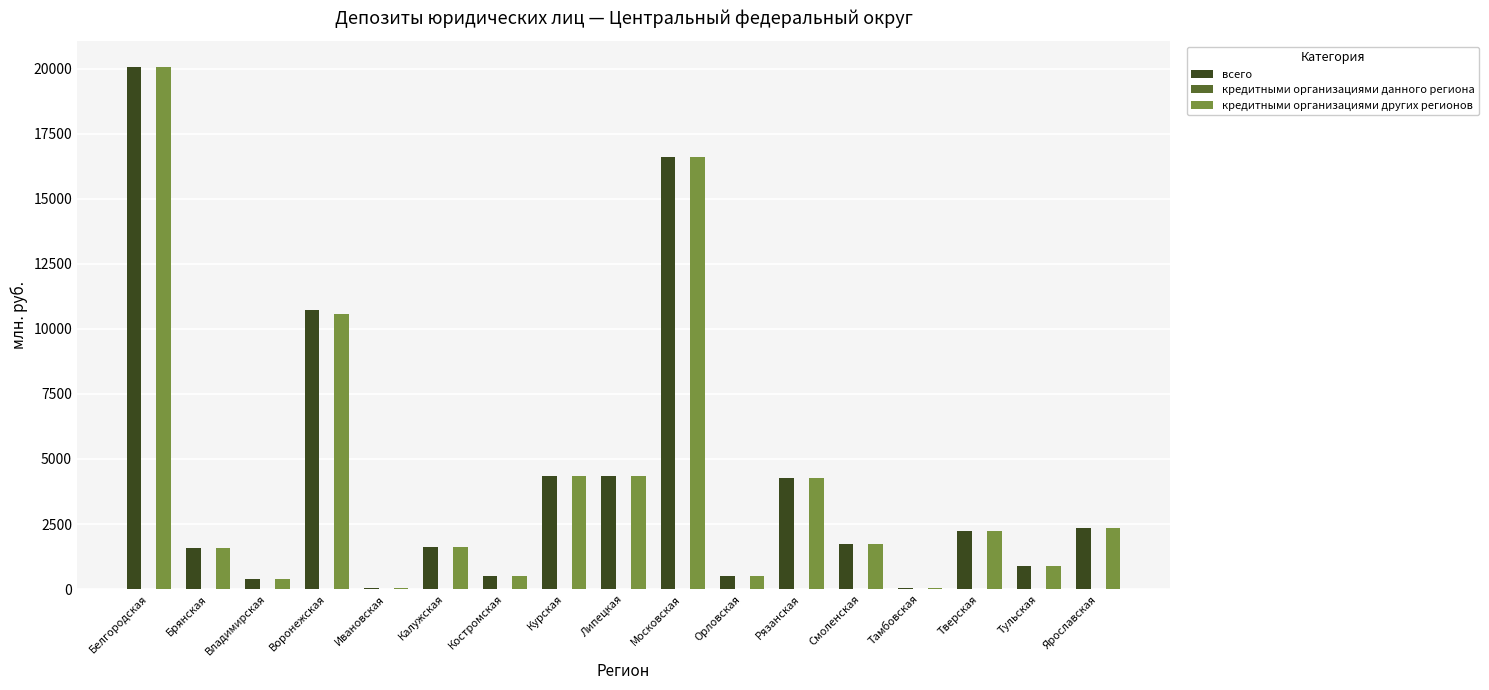

Which label corresponds to the largest value in the chart?

Белгородская